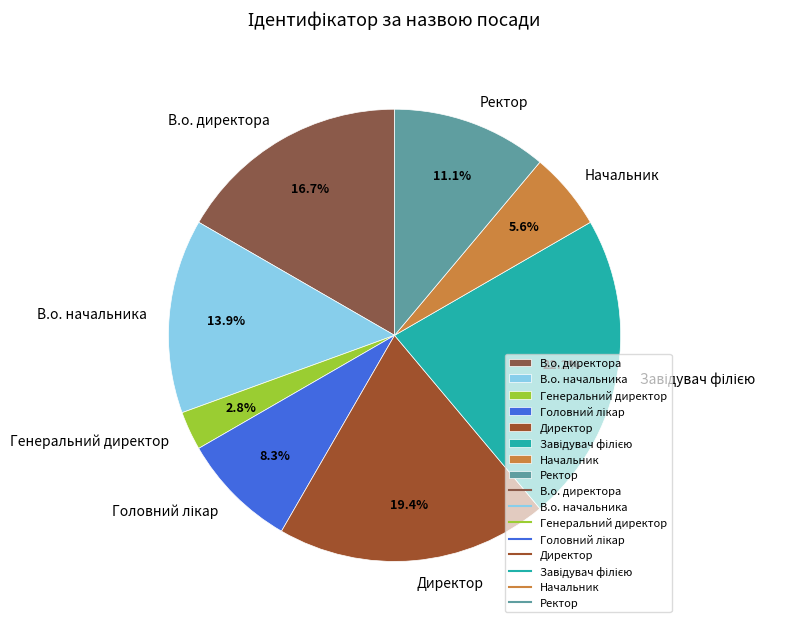

What percentage is NOT represented by Начальник?

94.4%